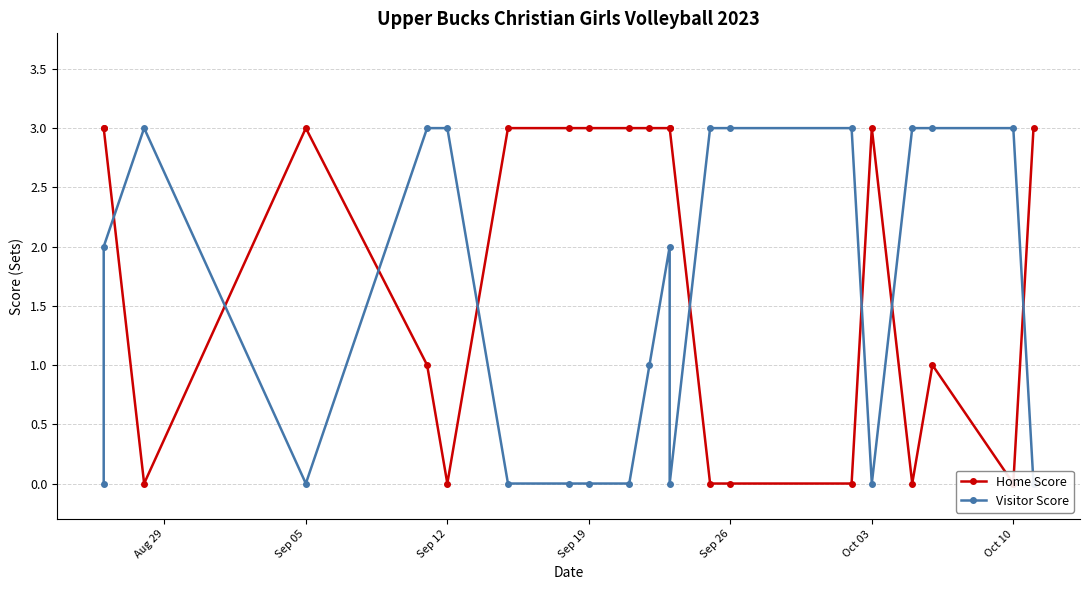

What are all the series names shown in the legend?

Home Score, Visitor Score